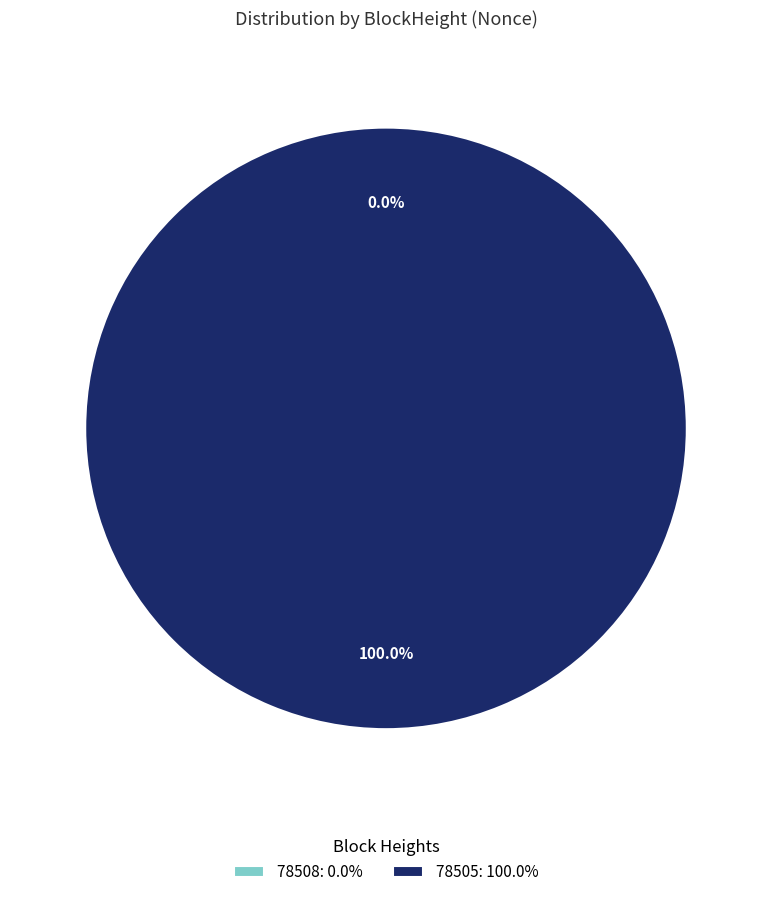

How much of the chart is everything except 78508?

100.0%